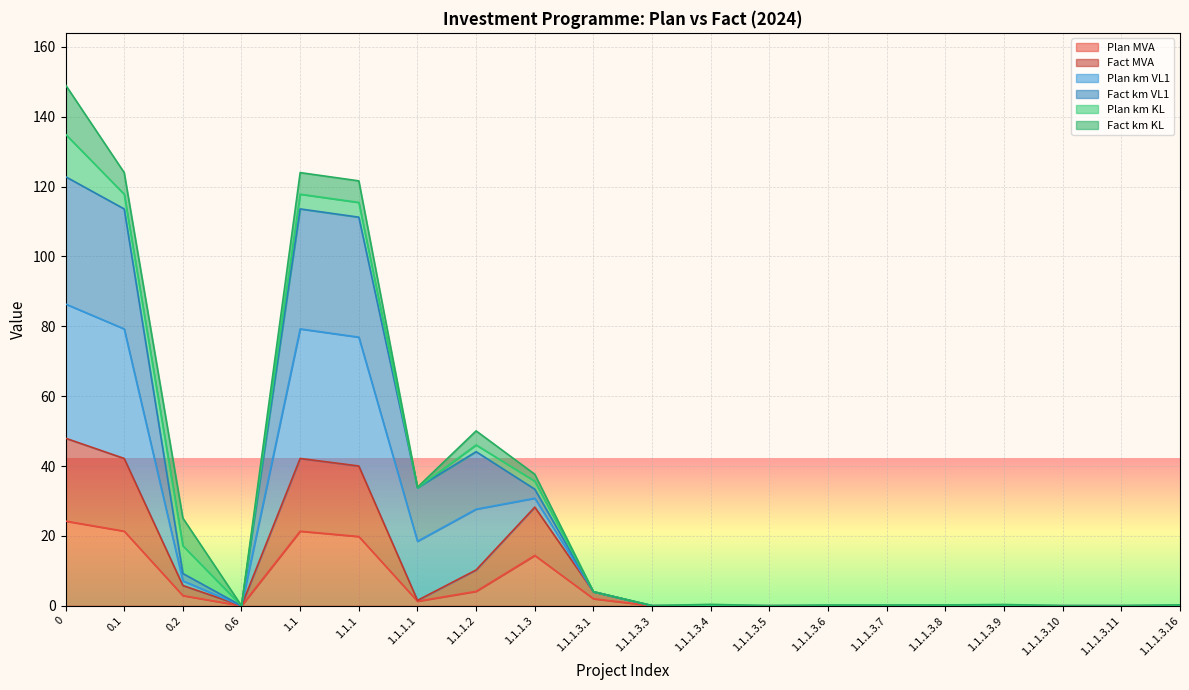

What is the label of the 11th point from the left?

1.1.1.3.3